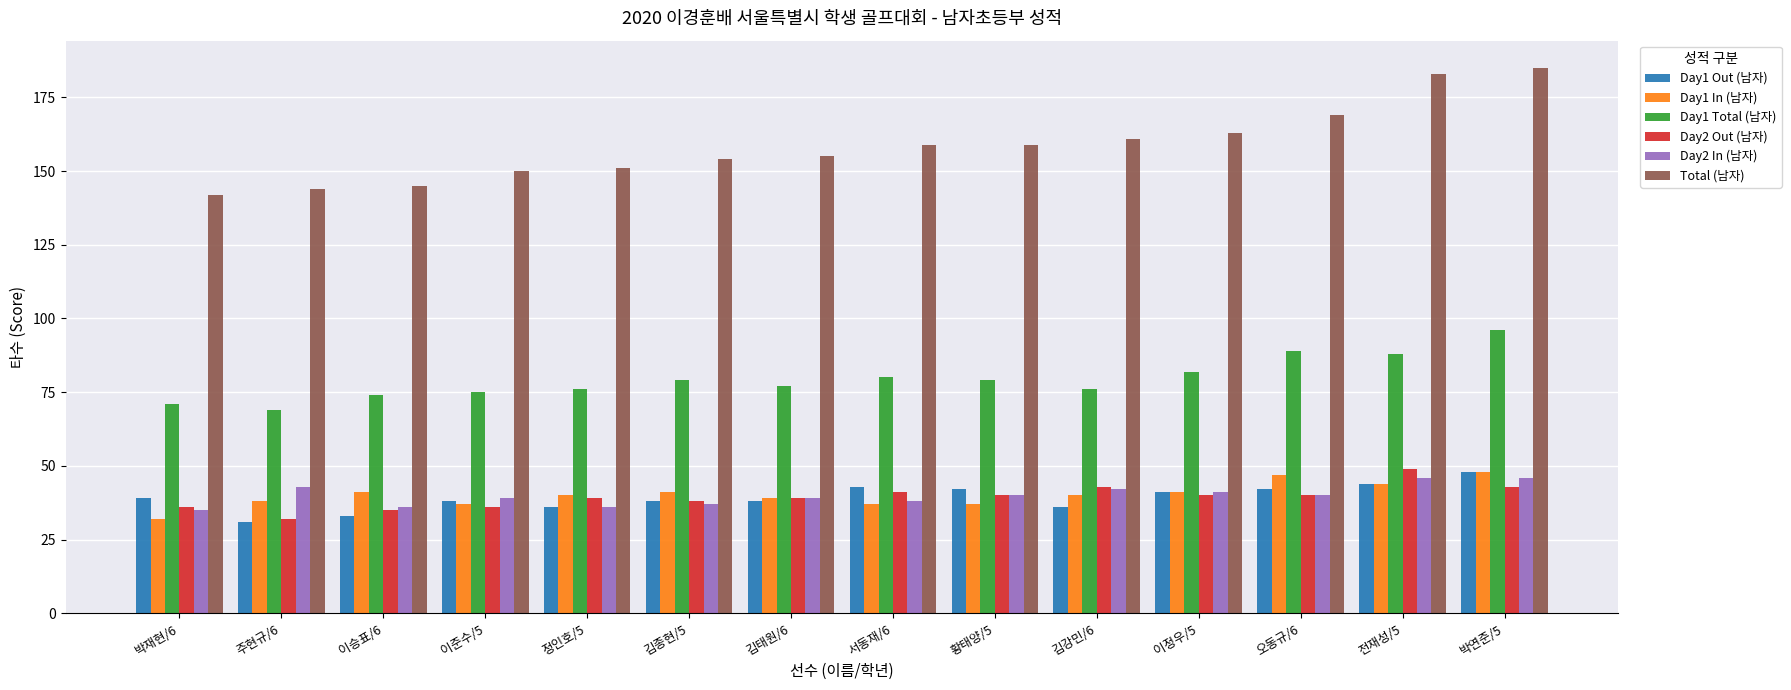

What is the difference between the highest and lowest values at 이정우/5?

123